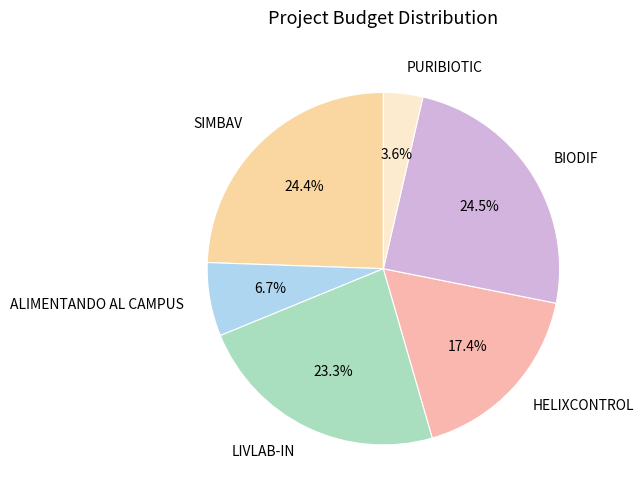

Is there any slice that represents more than half of the pie?

No